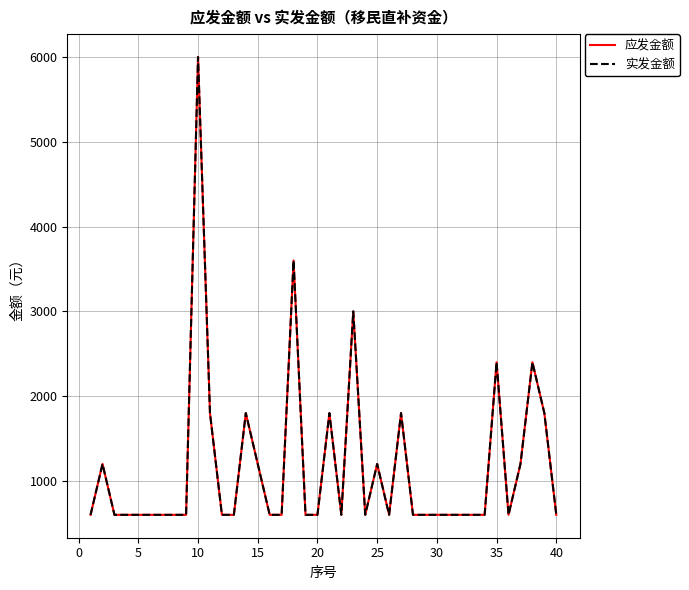

True or false: 应发金额 and 实发金额 cross at least once.

False